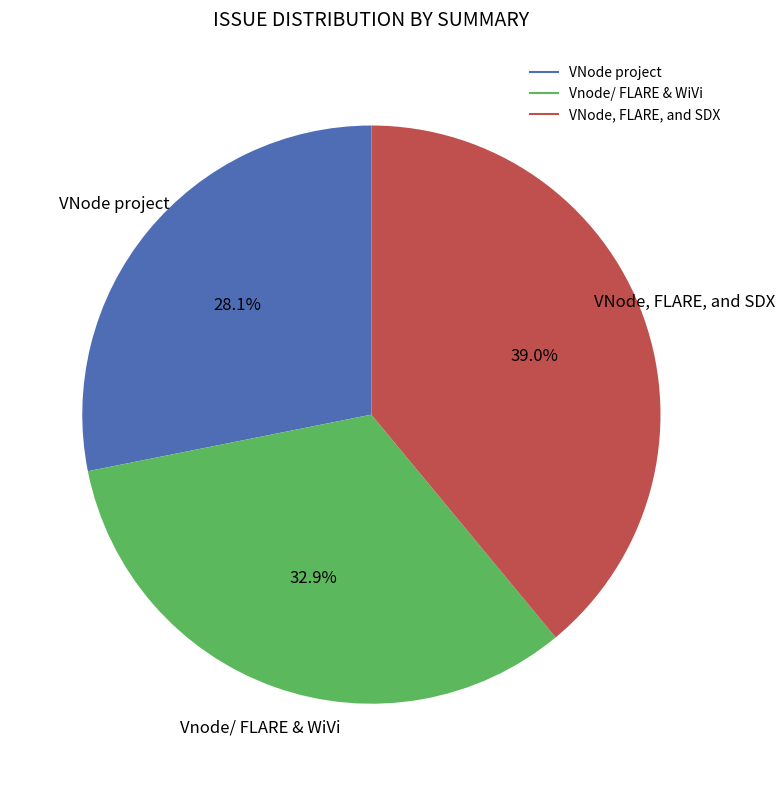

What percentage is NOT represented by VNode, FLARE, and SDX?

61.0%